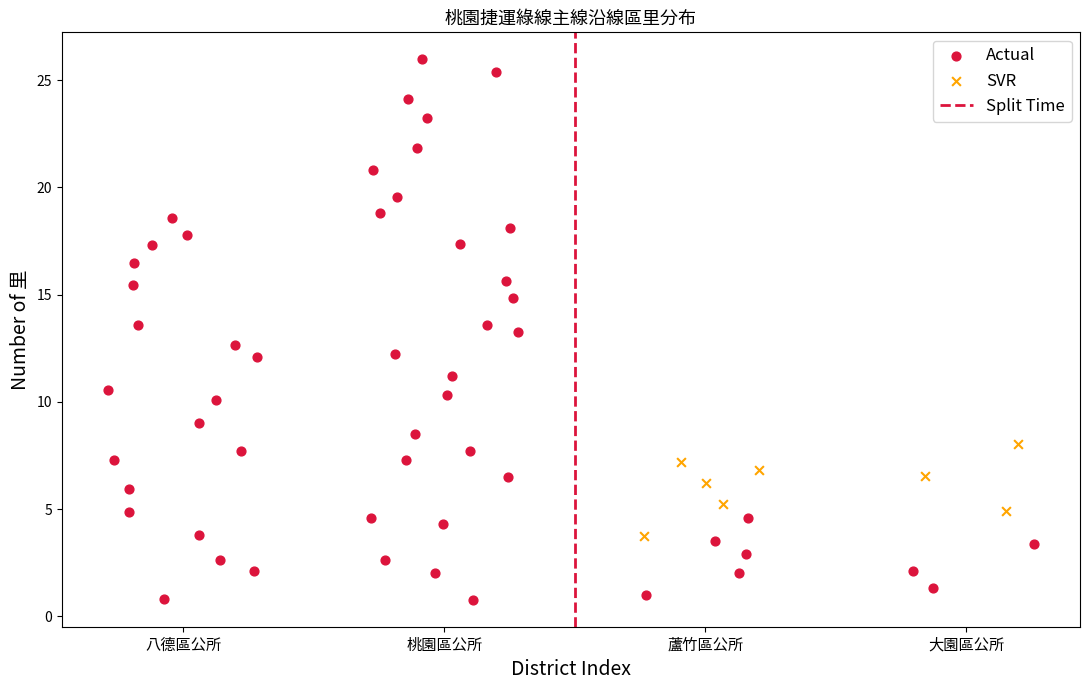

Which series reaches the minimum Y coordinate?

Actual